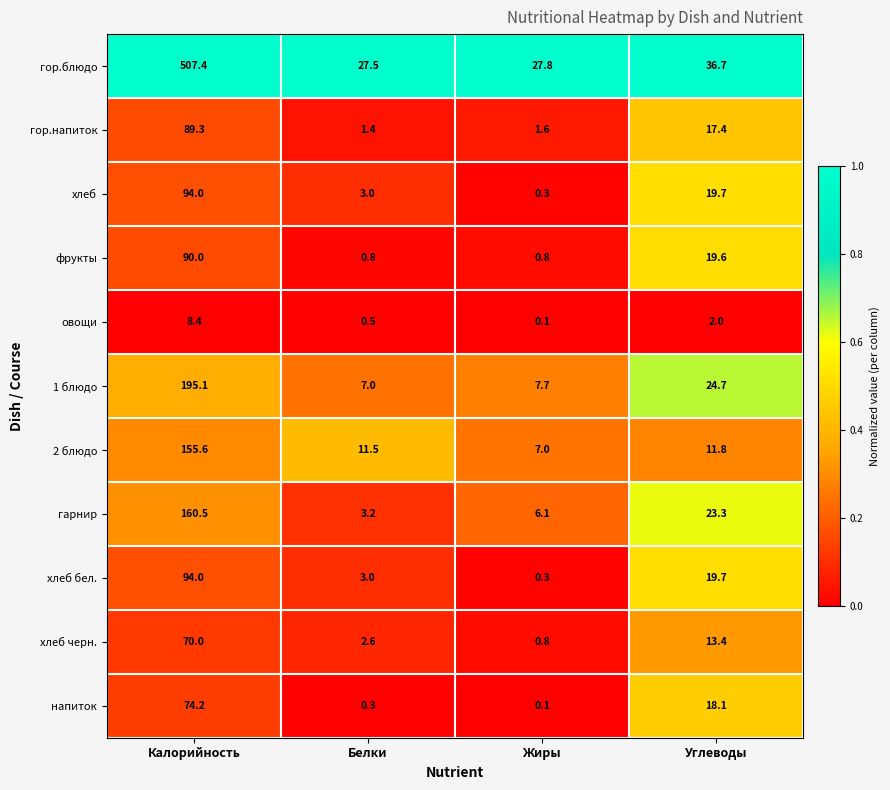

Count the number of categories in the chart.

4